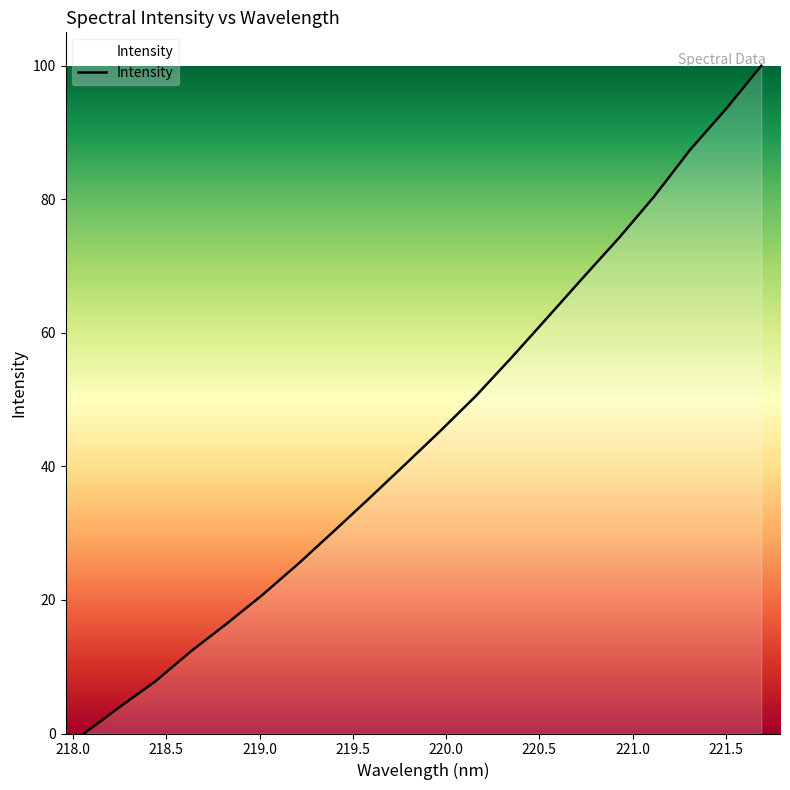

What is the difference between the maximum and minimum values?

100.0